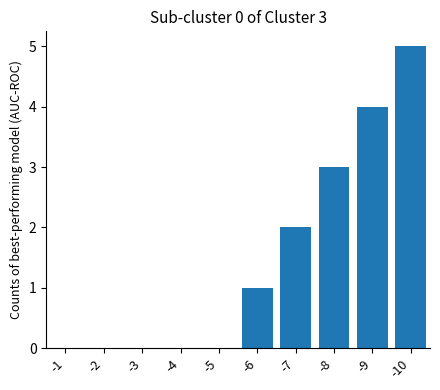

Reading left to right, list all the values displayed in this chart.

0	0	0	0	0	1	2	3	4	5